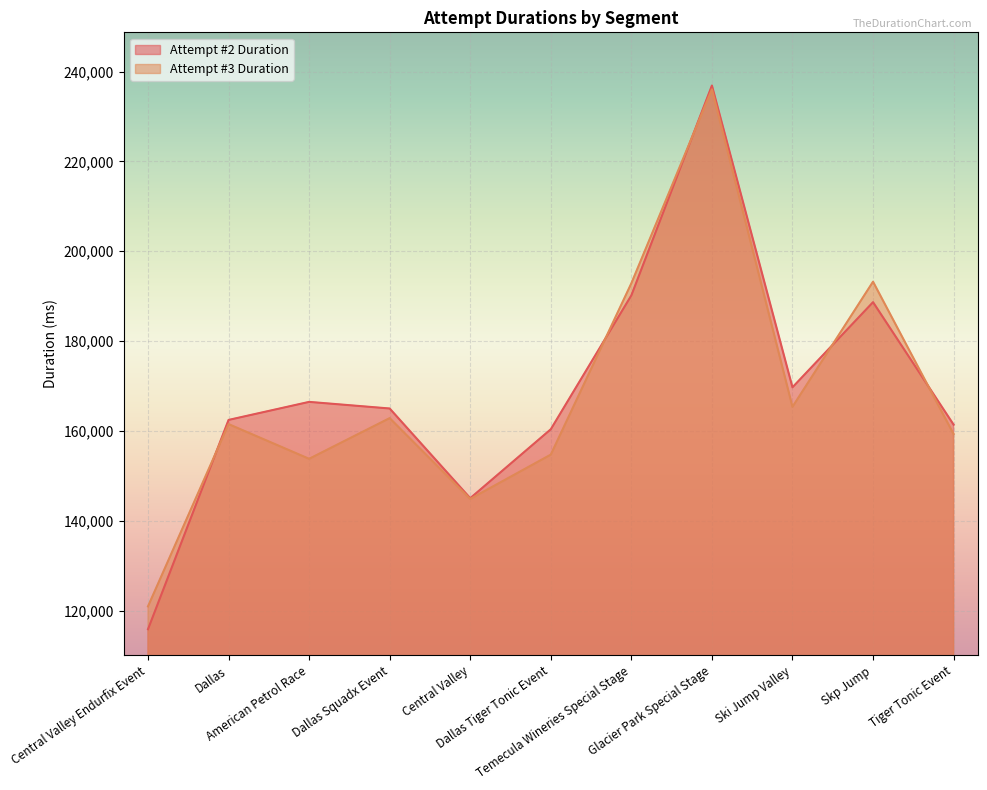

What is the maximum value shown in the chart?

236912